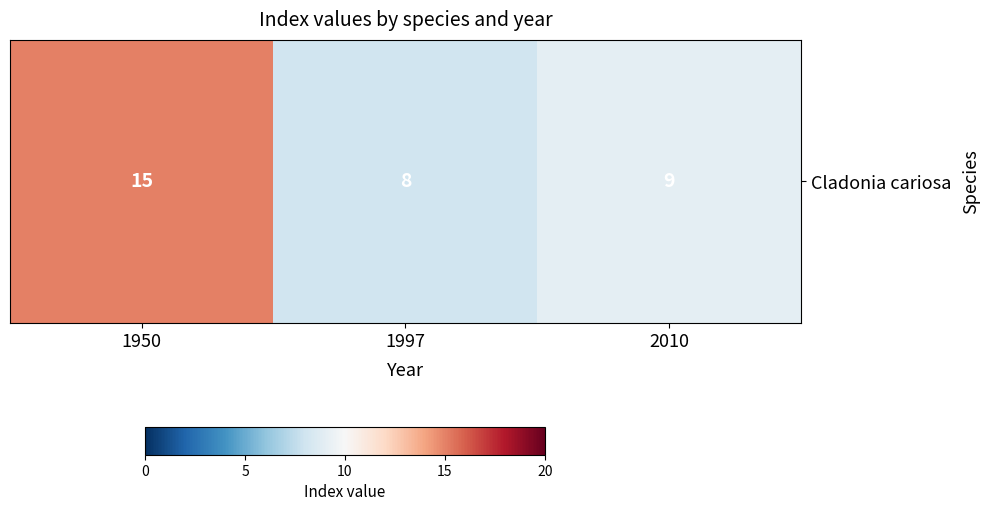

Which label corresponds to the largest value in the chart?

1950